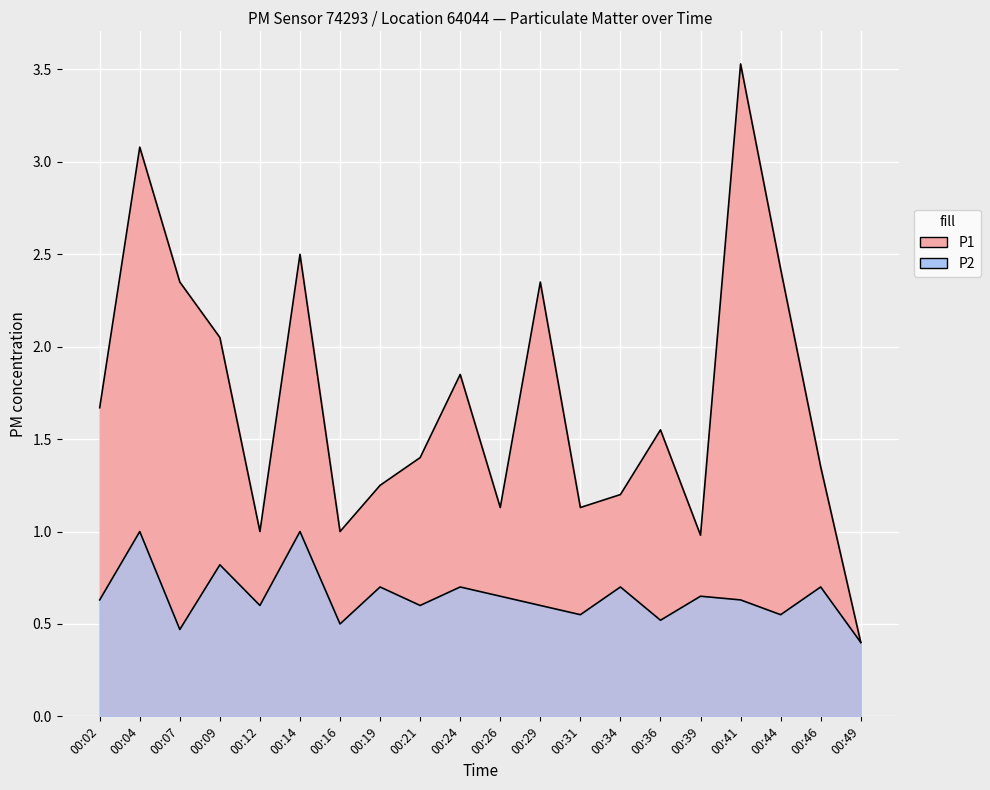

Which has a higher value, 00:16 or 00:41?

00:41